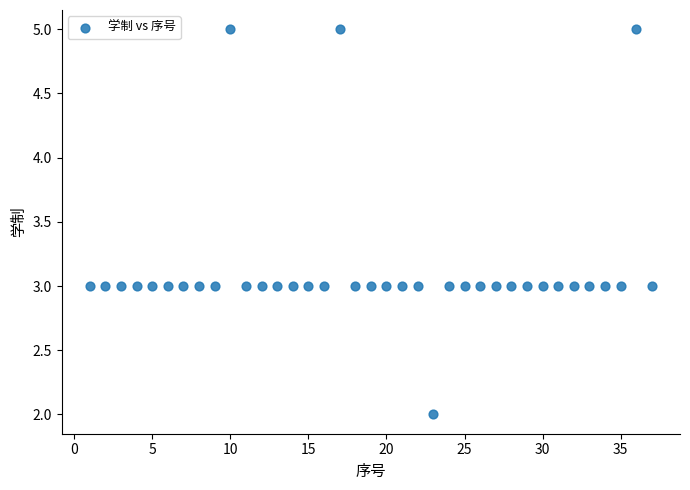

What is the range of Y values (max minus min)?

3